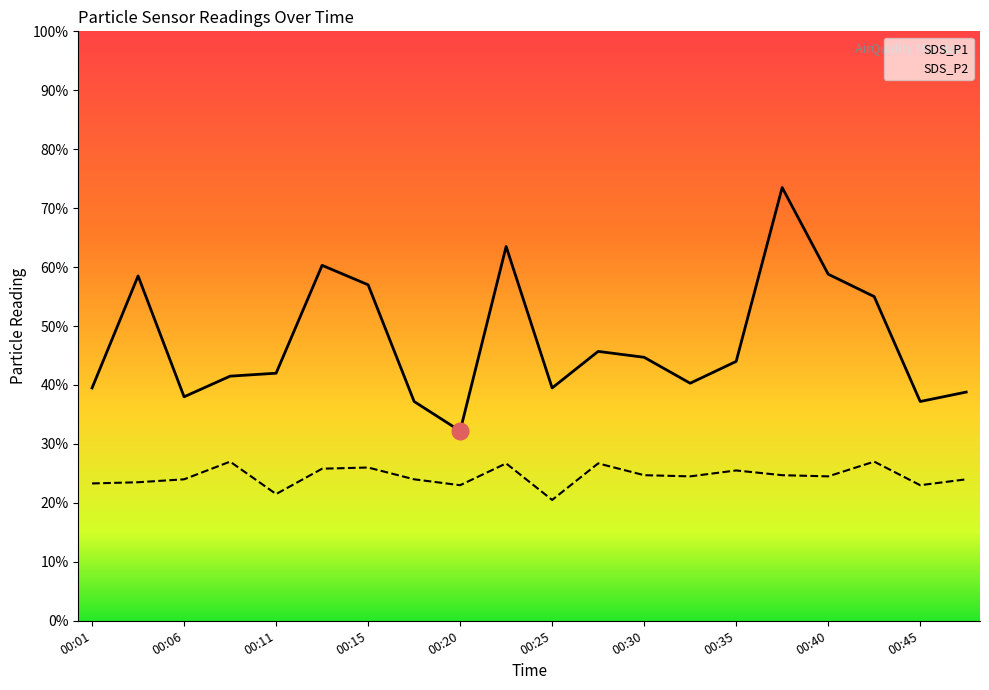

Reading left to right, what are all the values shown in this chart?

SDS_P1: 00:01=4.0	00:03=5.8	00:06=3.8	00:08=4.2	00:11=4.2	00:13=6.0	00:15=5.7	00:18=3.7	00:20=3.2	00:23=6.3	00:25=4.0	00:28=4.6	00:30=4.5	00:33=4.0	00:35=4.4	00:37=7.3	00:40=5.9	00:42=5.5	00:45=3.7	00:47=3.9
SDS_P2: 00:01=2.3	00:03=2.4	00:06=2.4	00:08=2.7	00:11=2.1	00:13=2.6	00:15=2.6	00:18=2.4	00:20=2.3	00:23=2.7	00:25=2.0	00:28=2.7	00:30=2.5	00:33=2.5	00:35=2.5	00:37=2.5	00:40=2.5	00:42=2.7	00:45=2.3	00:47=2.4